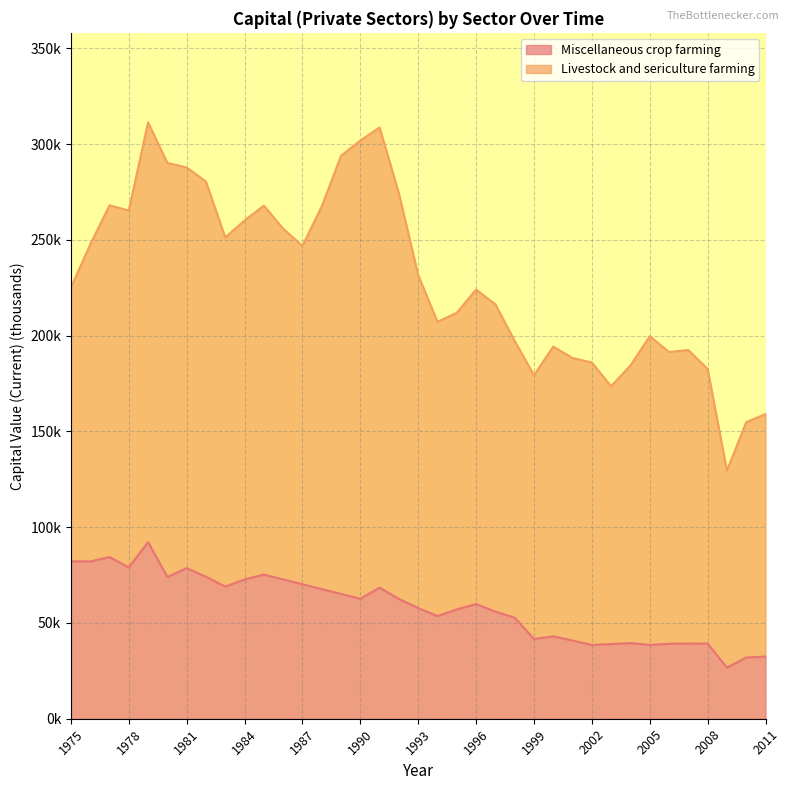

At which category does the data reach its first local valley?

1976